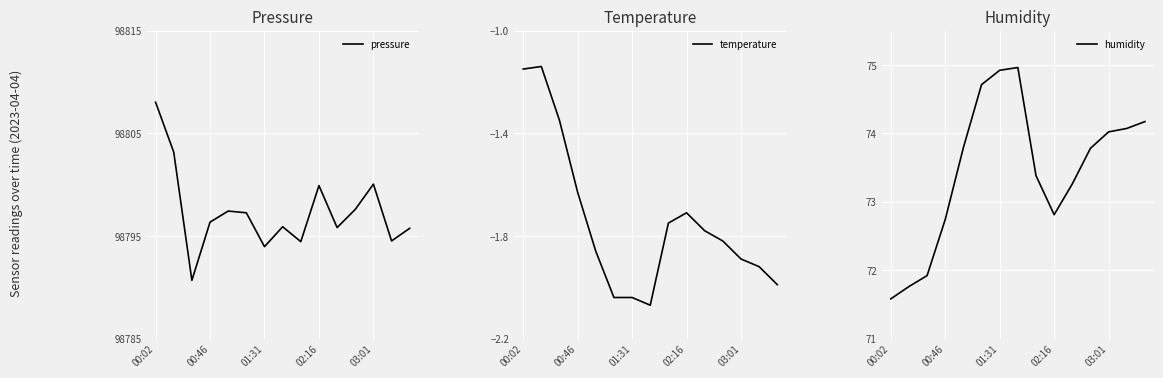

Does the chart display data point markers on the line(s)?

No